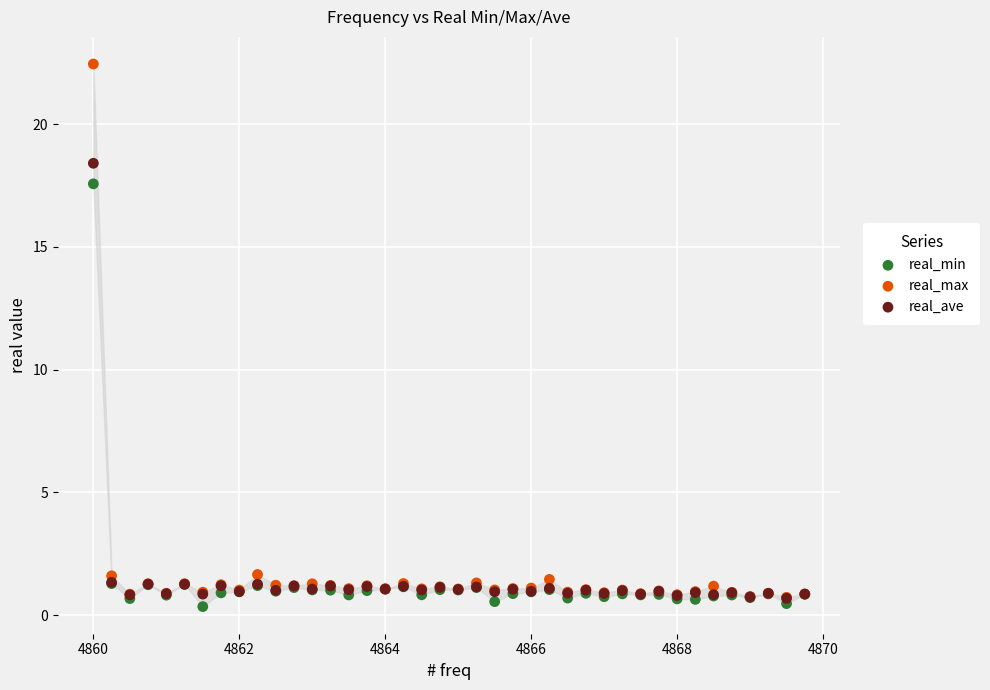

What are all the series names shown in the legend?

real_min, real_max, real_ave